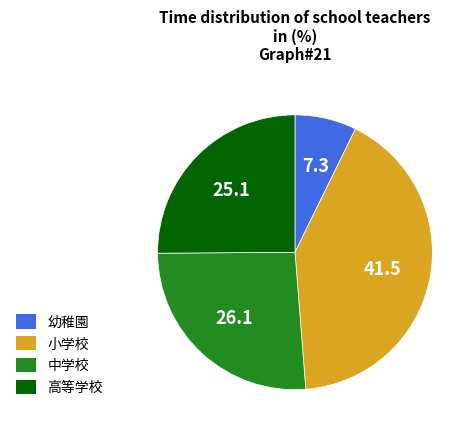

The 中学校 slice represents 37% of the pie. True or false?

False